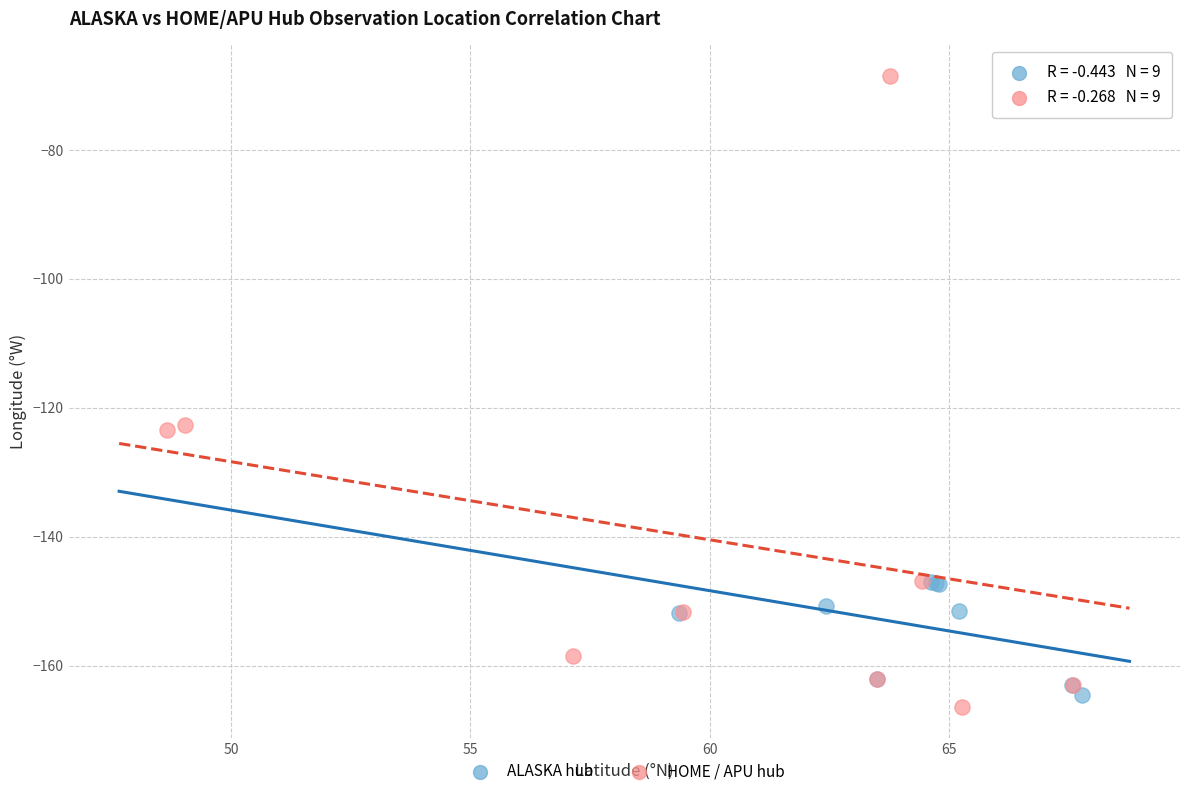

Which series has the widest spread of Y values?

HOME / APU hub